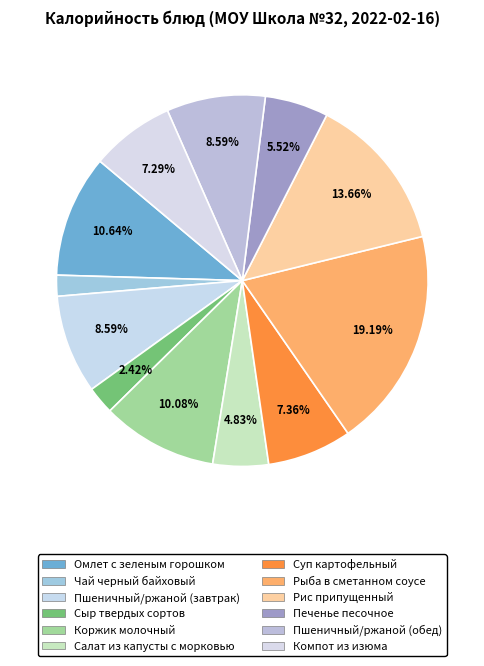

What is the smallest slice in the pie chart?

Чай черный байховый